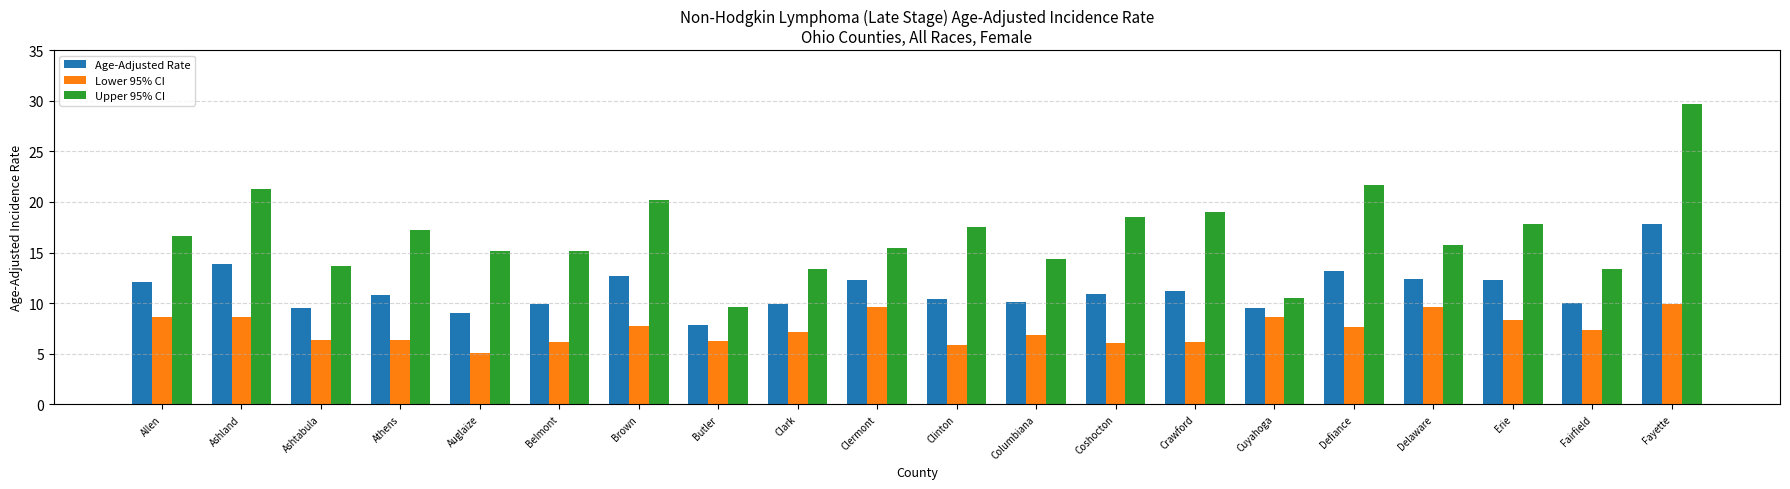

What is the approximate value of Upper 95% CI at Clermont?

15.5